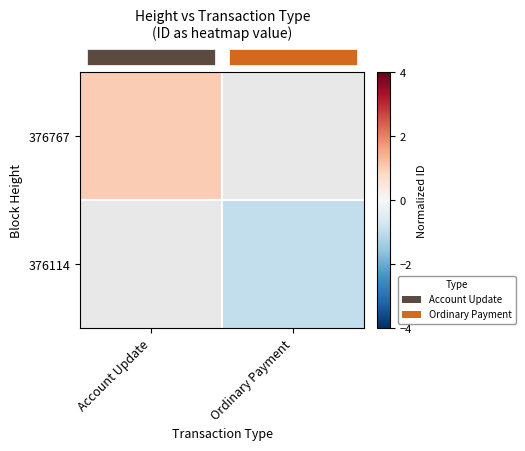

Where is row_0 nearest to the value 1?

Account Update